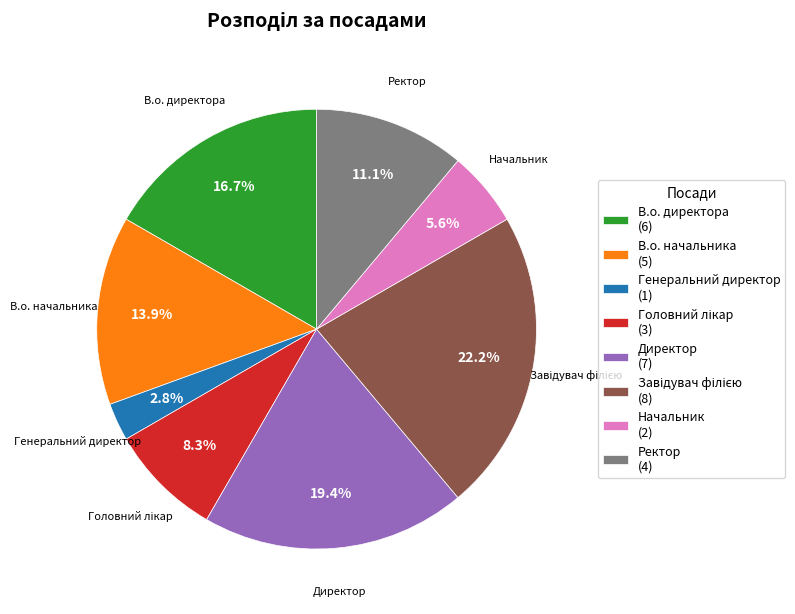

What is the smallest slice in the pie chart?

Генеральний директор